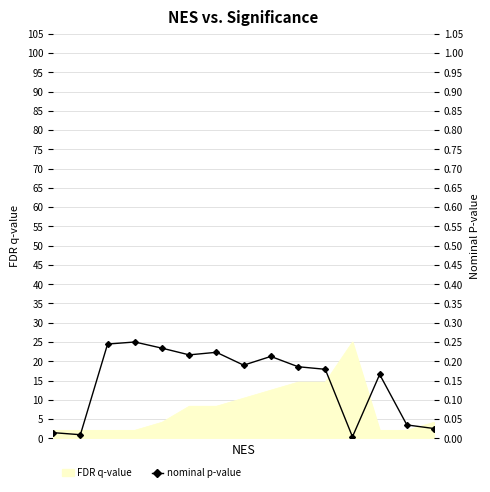

What is the average value?

0.1